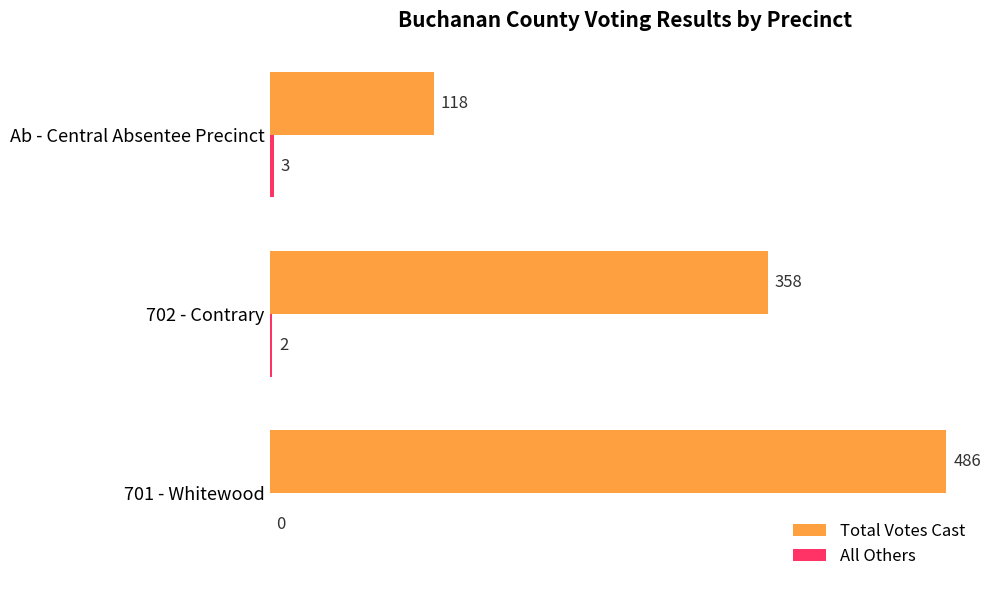

The Total Votes Cast series shows 358 at 702 - Contrary. True or false?

True